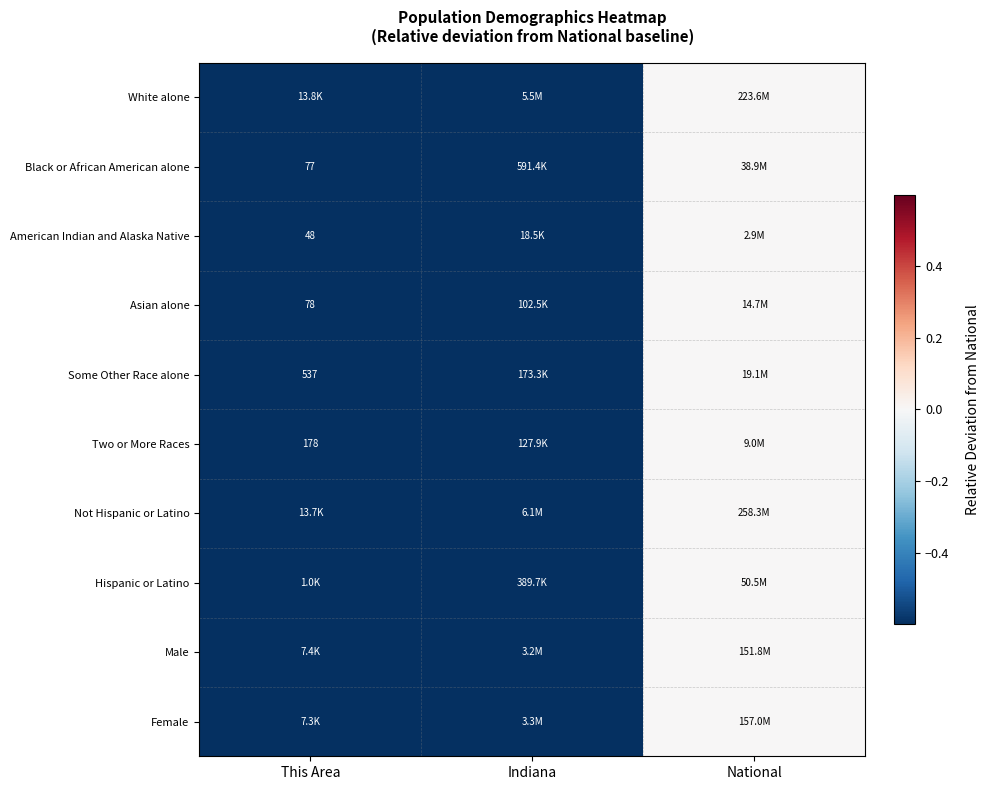

The Asian alone series shows -1.7 at This Area. True or false?

False